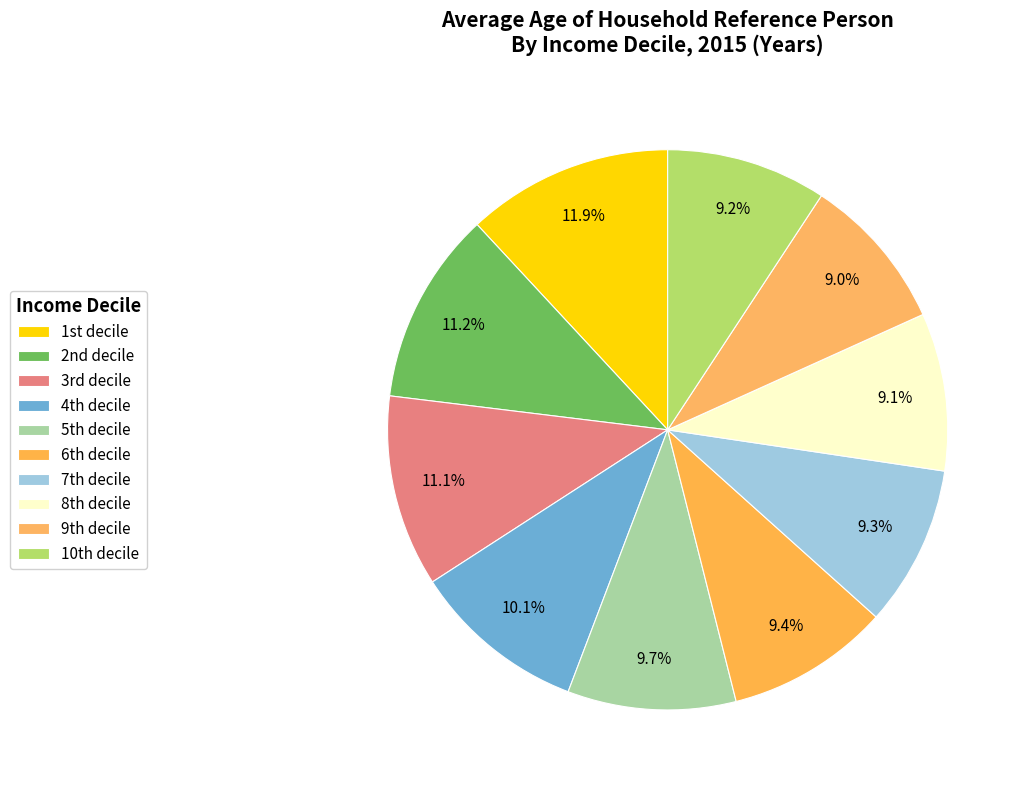

How many slices are in this pie chart?

10